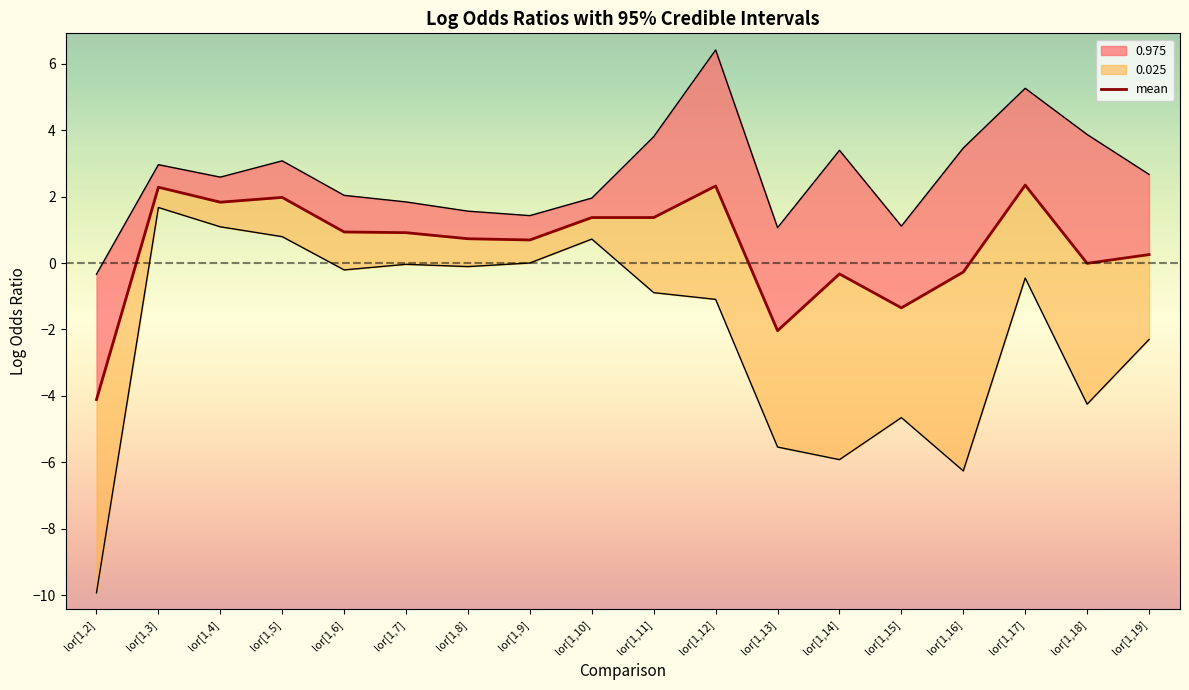

The 0.025 series shows -1.1 at lor[1,12]. True or false?

True